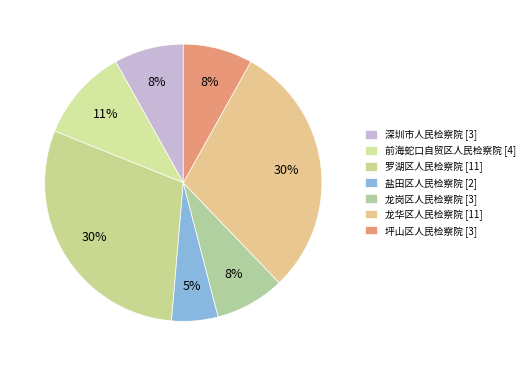

Does any single category account for the majority?

No